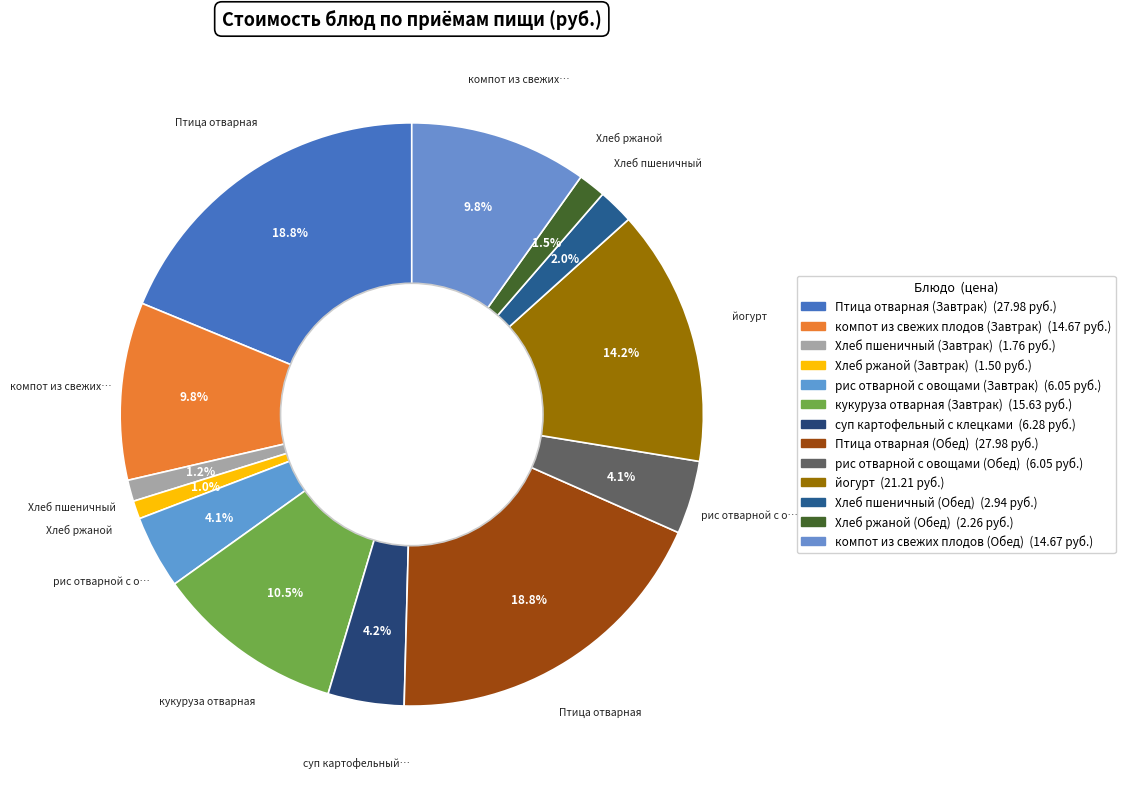

Rank the categories by value from lowest to highest.

Хлеб ржаной (Завтрак), Хлеб пшеничный (Завтрак), Хлеб ржаной (Обед), Хлеб пшеничный (Обед), рис отварной с овощами (Завтрак), рис отварной с овощами (Обед), суп картофельный с клецками, компот из свежих плодов (Завтрак), компот из свежих плодов (Обед), кукуруза отварная (Завтрак), йогурт, Птица отварная (Завтрак), Птица отварная (Обед)